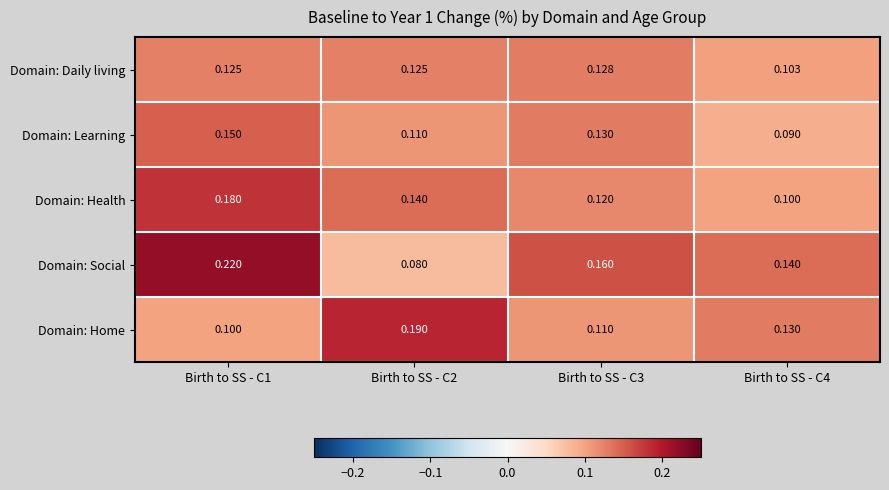

List the series in order of their peak value, lowest first.

Domain: Daily living, Domain: Learning, Domain: Health, Domain: Home, Domain: Social